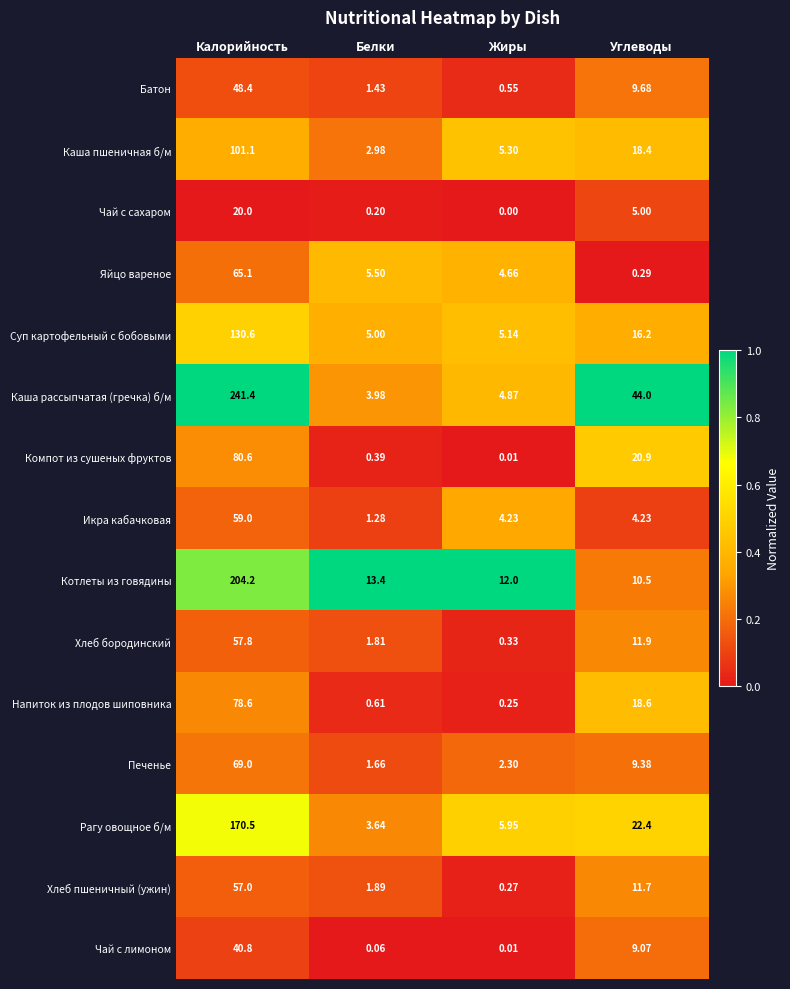

At which label does Суп картофельный с бобовыми first exceed 16?

Калорийность